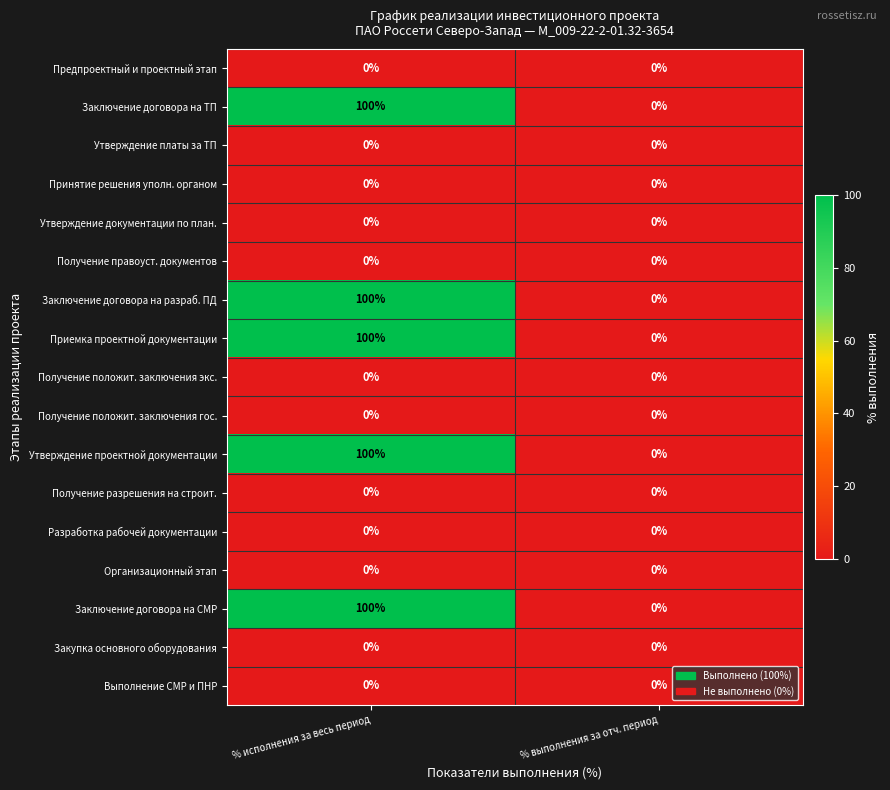

At which category is the sum across all series the highest?

% исполнения за весь период